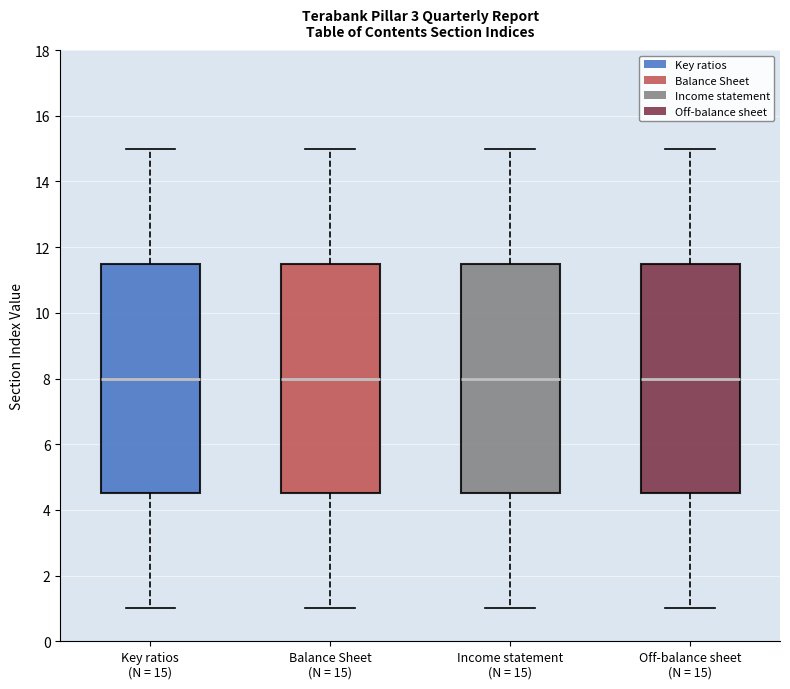

Reading left to right, transcribe this box plot: for each box, give where its median line is, the range the box spans, and where its two whiskers end, as read against the y-axis. The values are not printed on the chart, so give them approximately, as read against the axis.

Key ratios (N = 15): median 8.0, box 4.6 to 11.6, whiskers 1.0 to 15.0
Balance Sheet (N = 15): median 8.0, box 4.6 to 11.6, whiskers 1.0 to 15.0
Income statement (N = 15): median 8.0, box 4.6 to 11.6, whiskers 1.0 to 15.0
Off-balance sheet (N = 15): median 8.0, box 4.6 to 11.6, whiskers 1.0 to 15.0